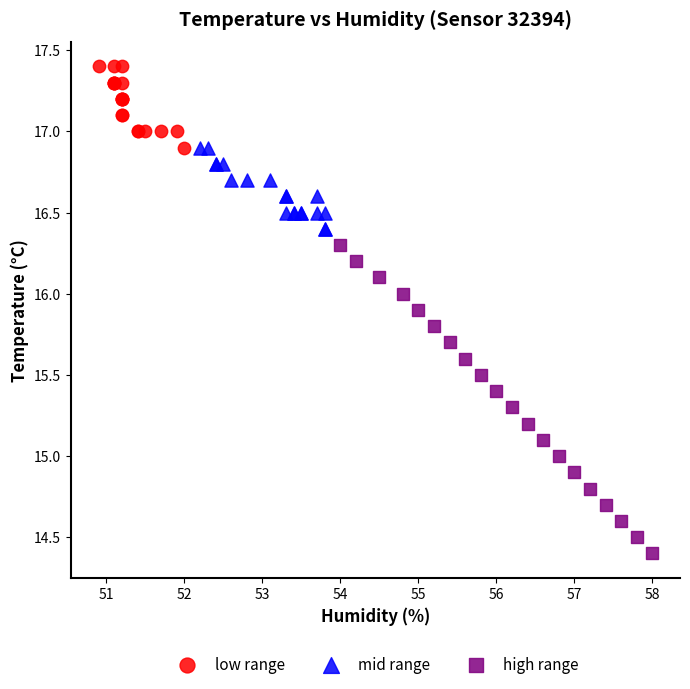

Which series contains the highest Y value?

low range